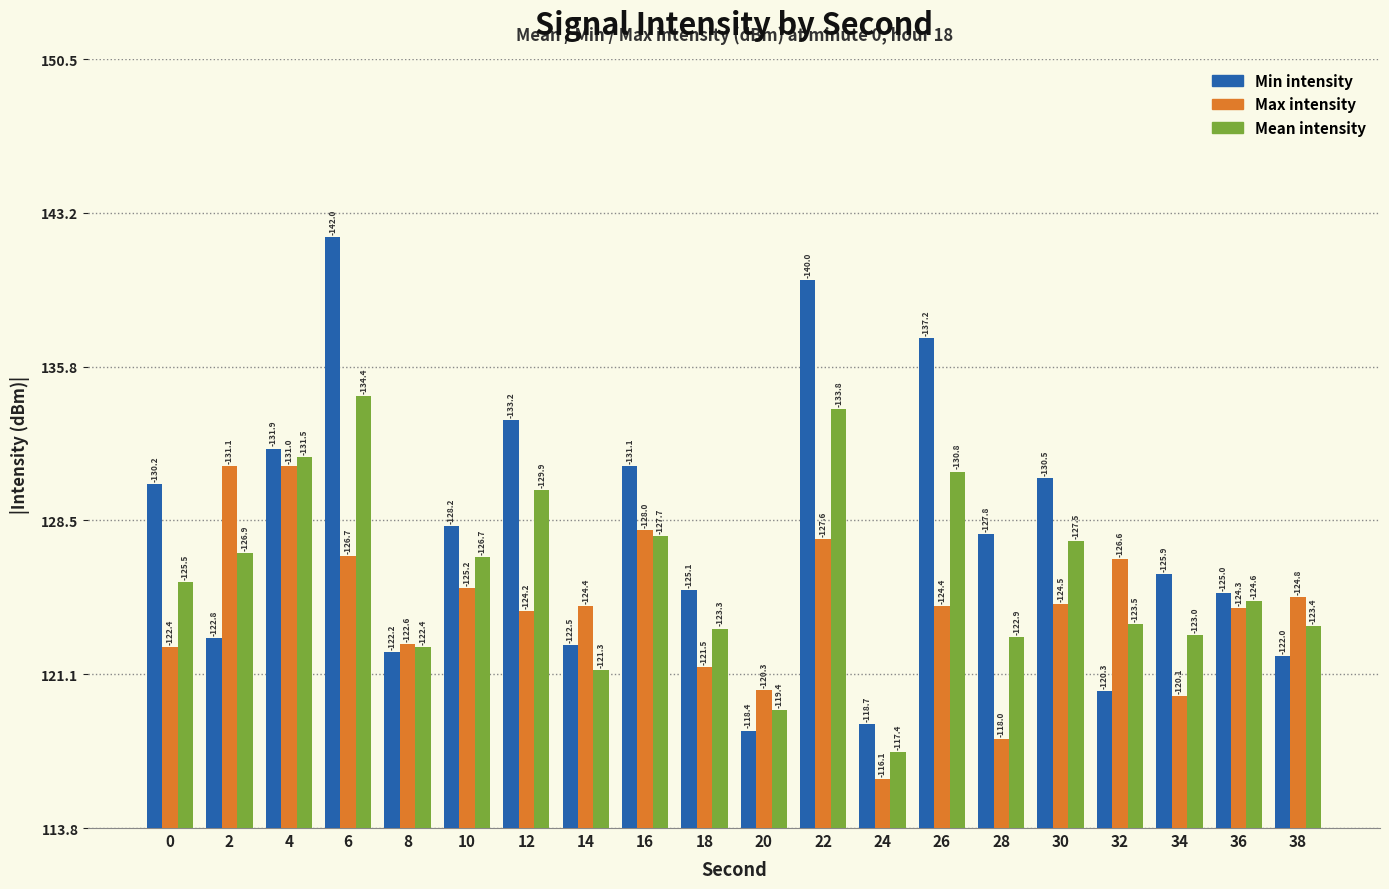

How many groups of bars are there?

20